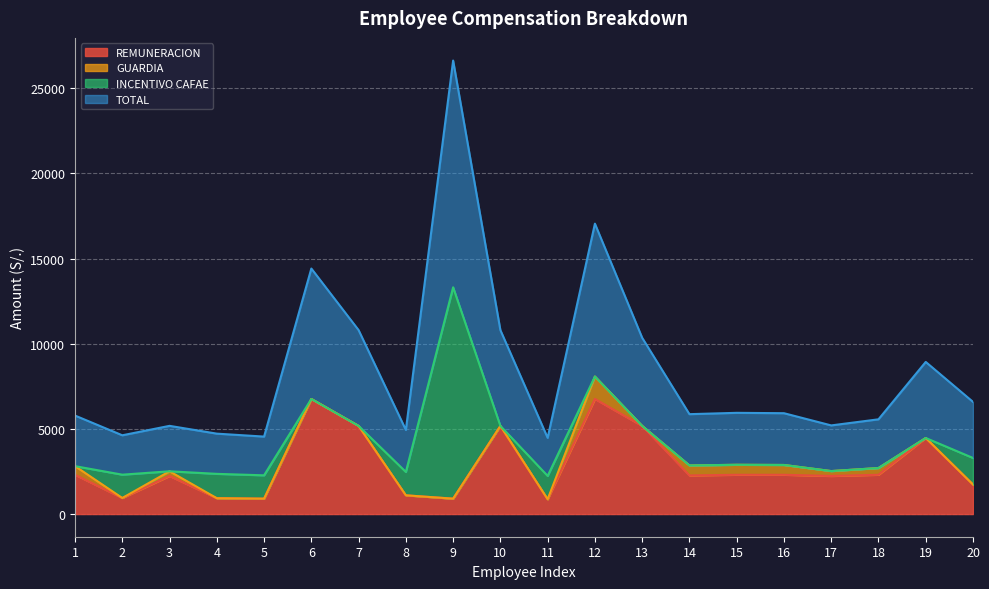

At which label does TOTAL reach its peak?

9